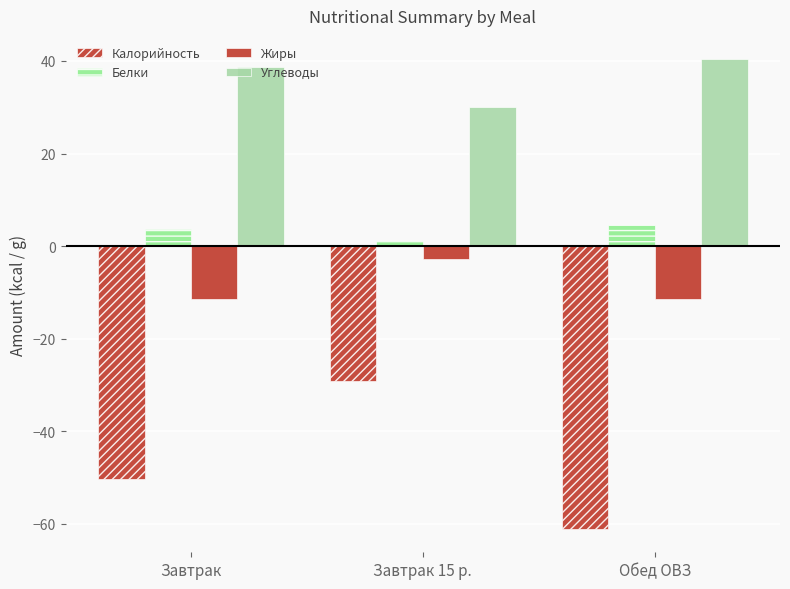

Is it true that Белки equals 0.3 at Завтрак 15 р.?

False